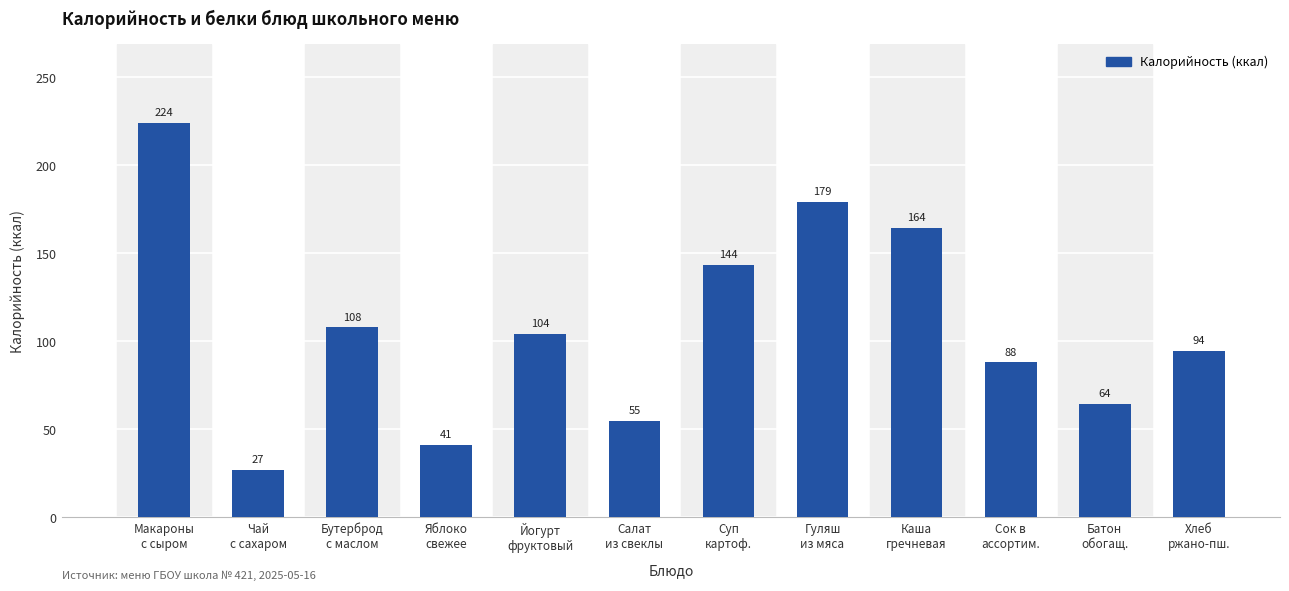

True or false: the data shows 38.8 at Каша
гречневая.

False